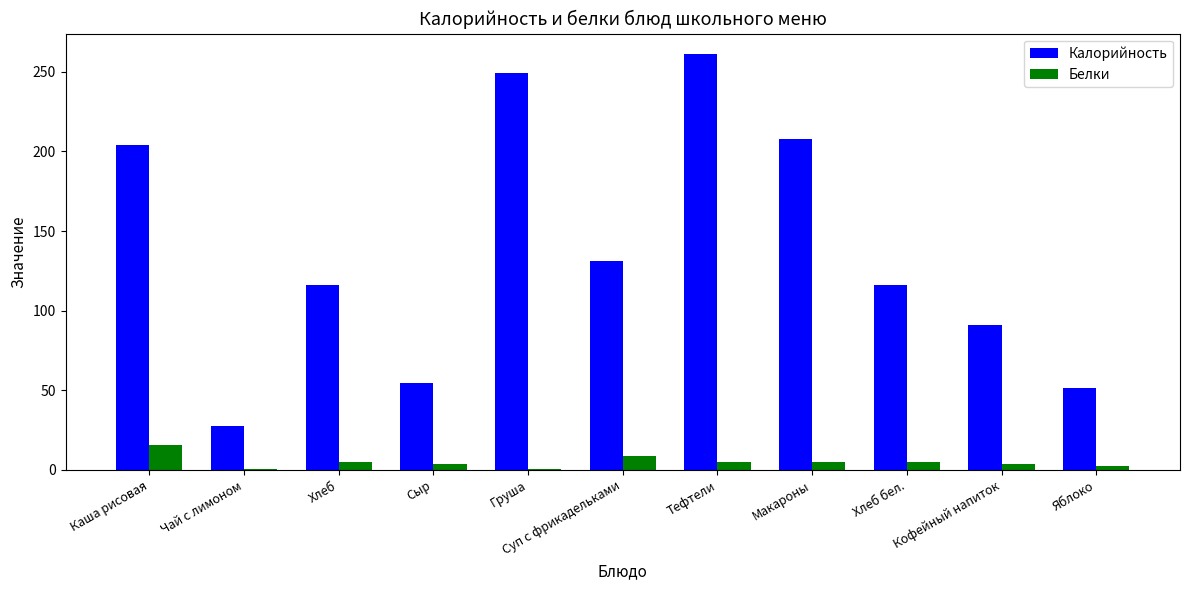

True or false: Калорийность has a value of 261.0 at Тефтели.

True